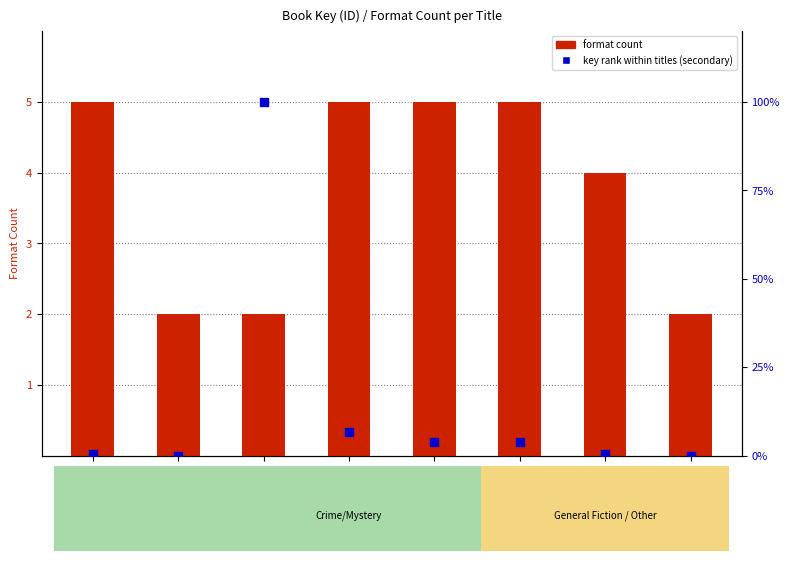

At how many categories does at least one series exceed 6?

2